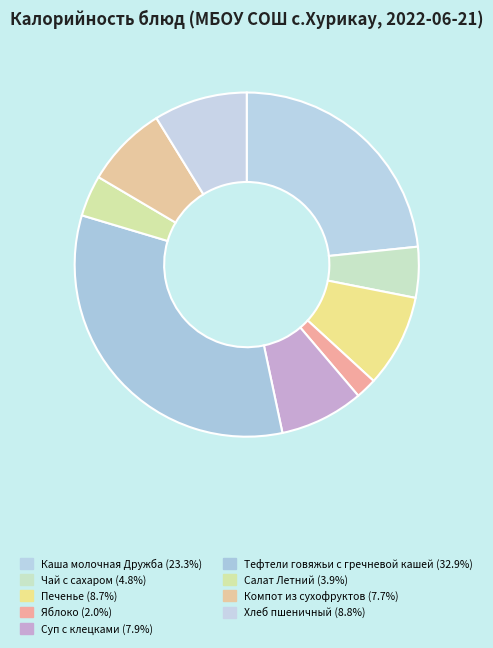

How much of the chart is everything except Чай с сахаром?

95.2%